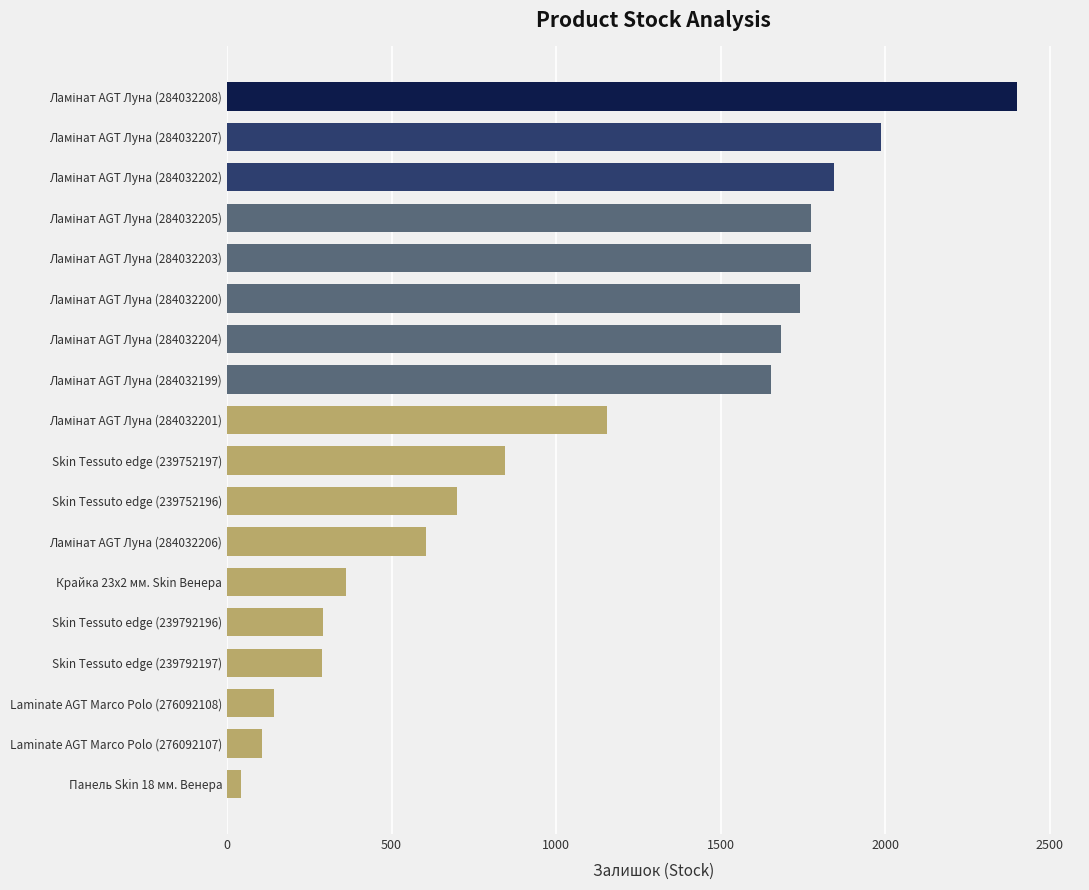

What is the sum of all values?

19391